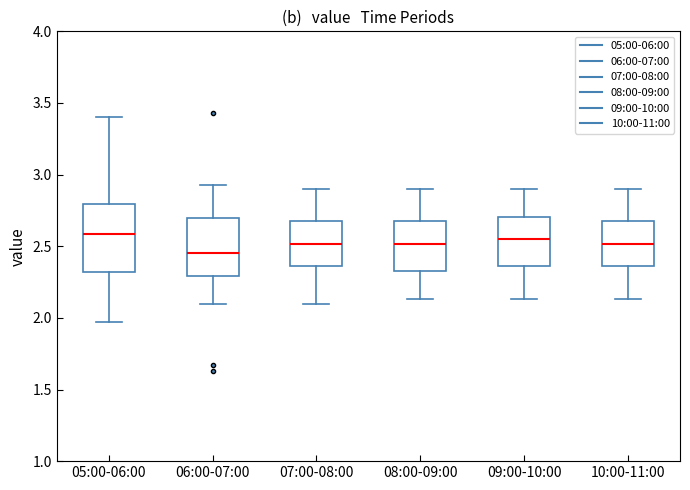

Where is the upper edge of the box for 08:00-09:00 on the y-axis? The values are not printed on the chart, so give them approximately, as read against the axis.

2.70